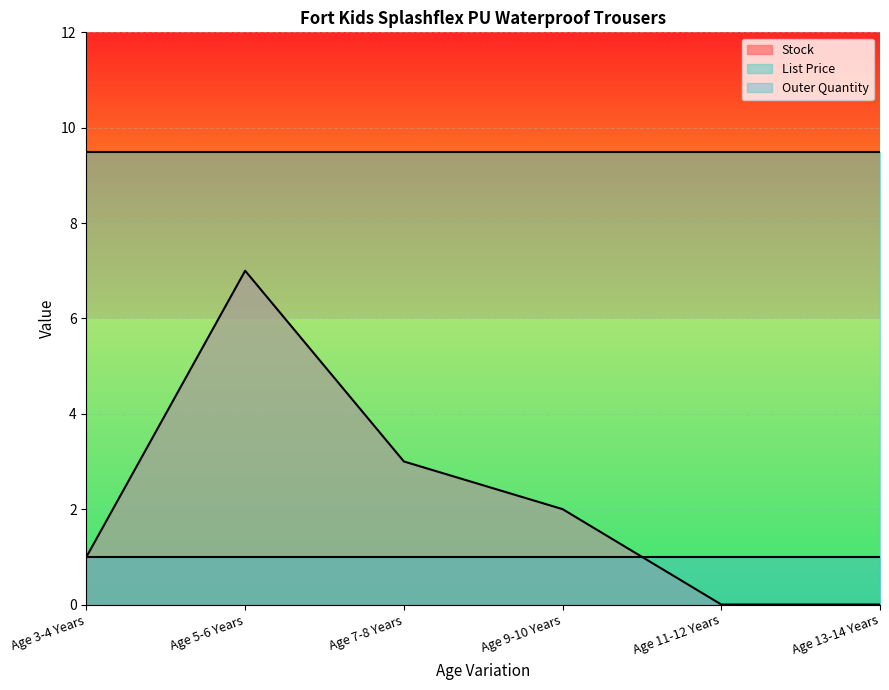

In Stock, how many points are higher than both neighbors (excluding endpoints)?

1